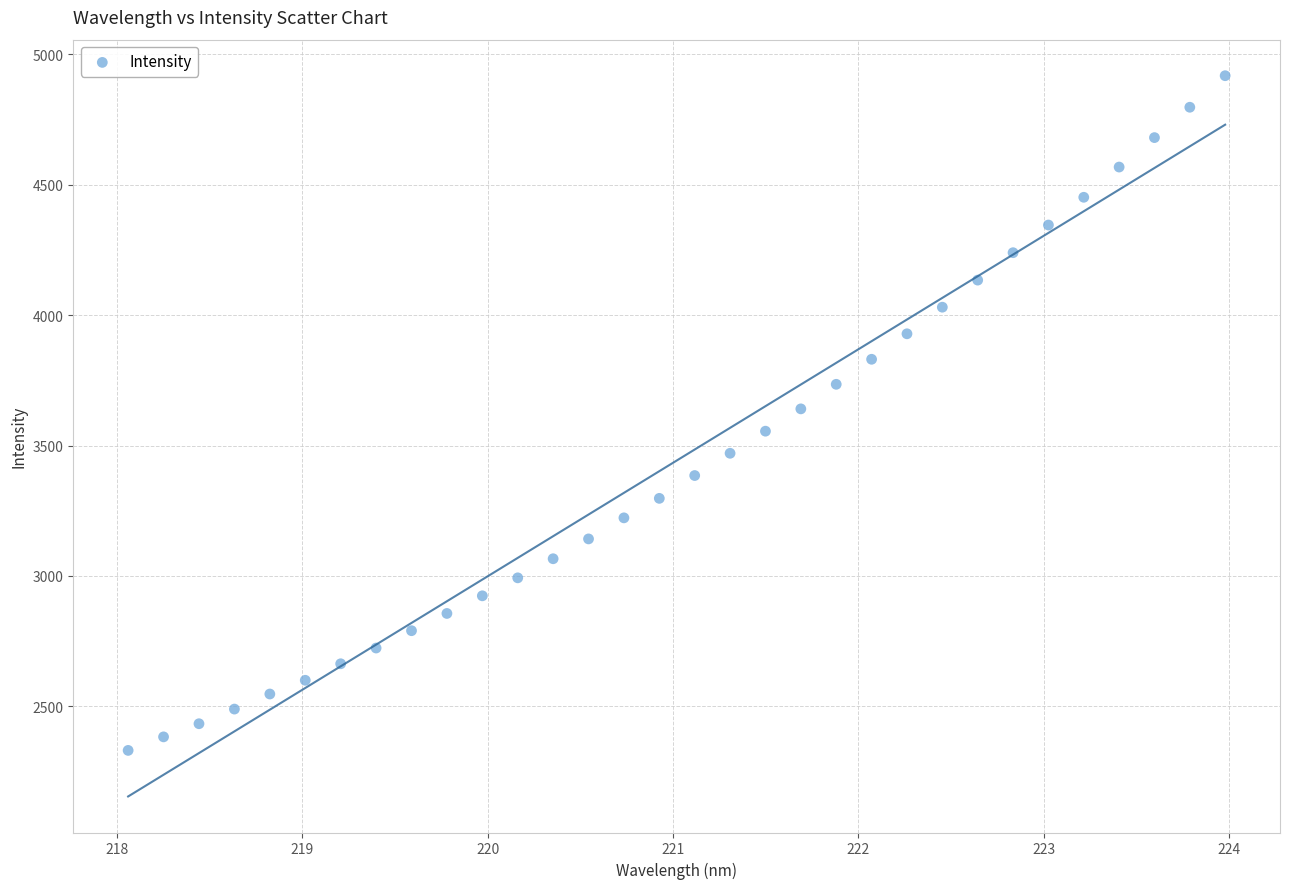

What is the range of X values (max minus min)?

5.9